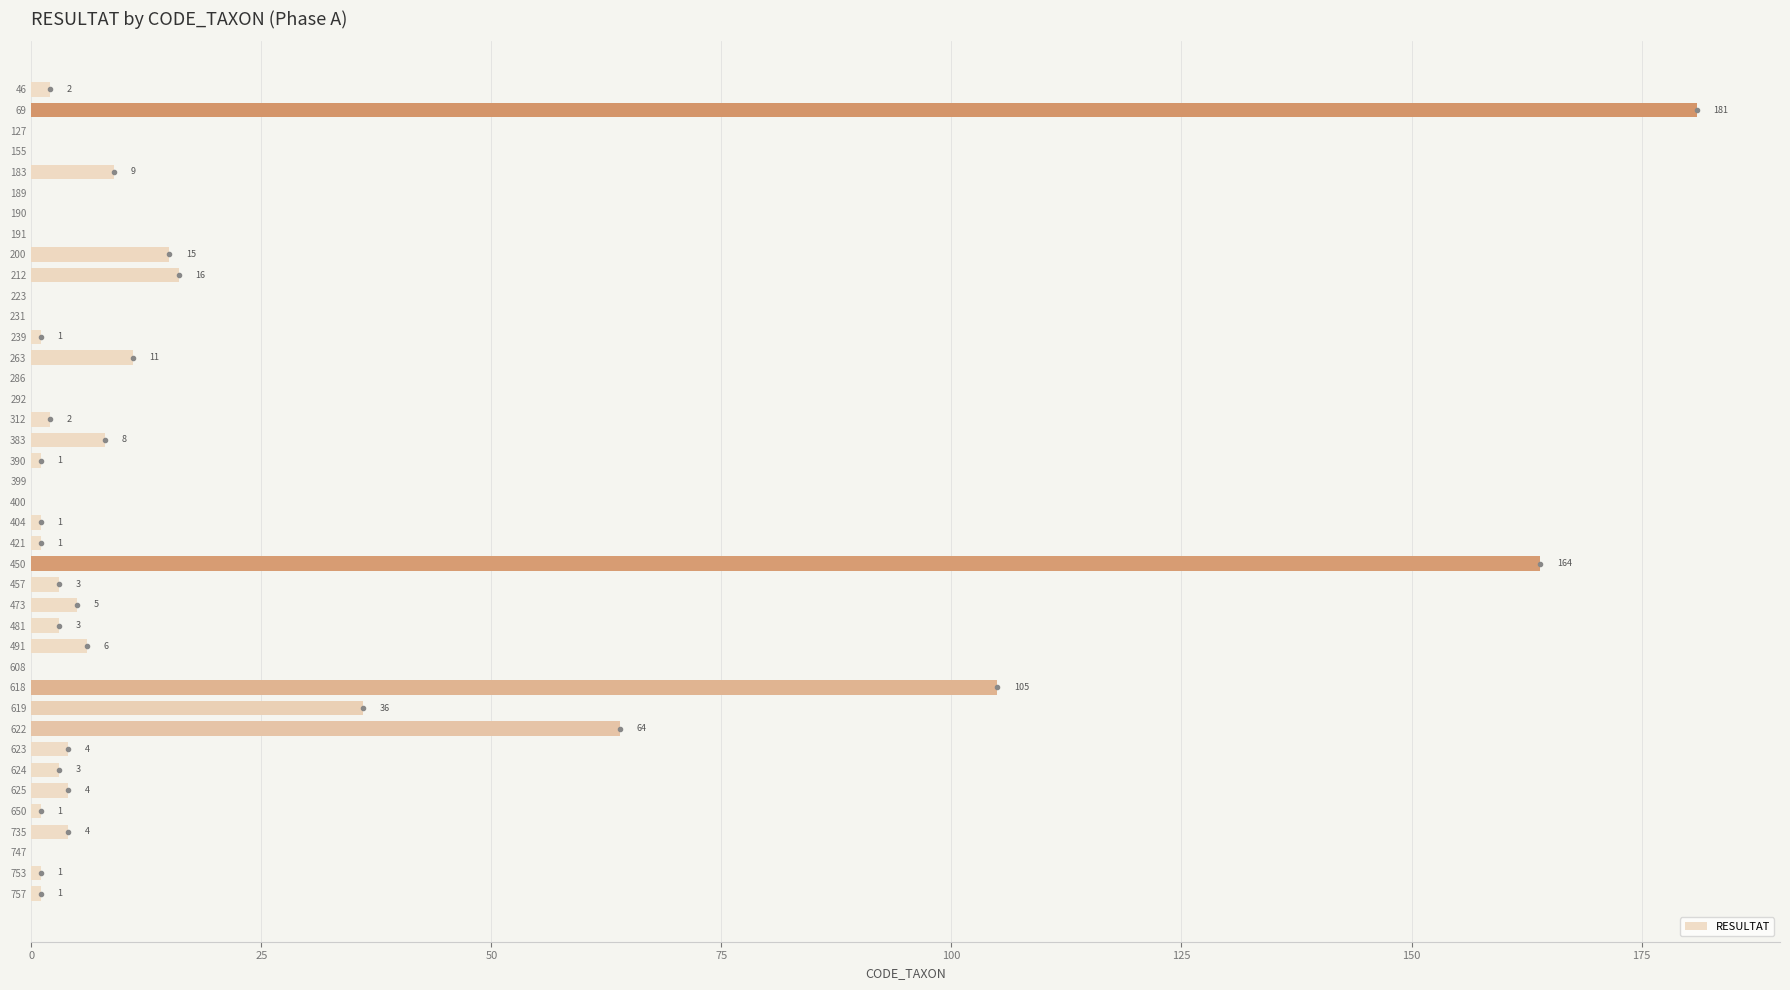

What is the ratio of the value at 623 to the value at 457?

1.3